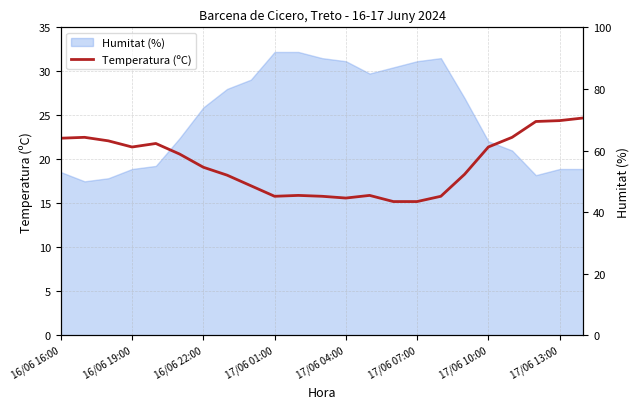

How many points are lower than both their immediate neighbors (excluding endpoints)?

3